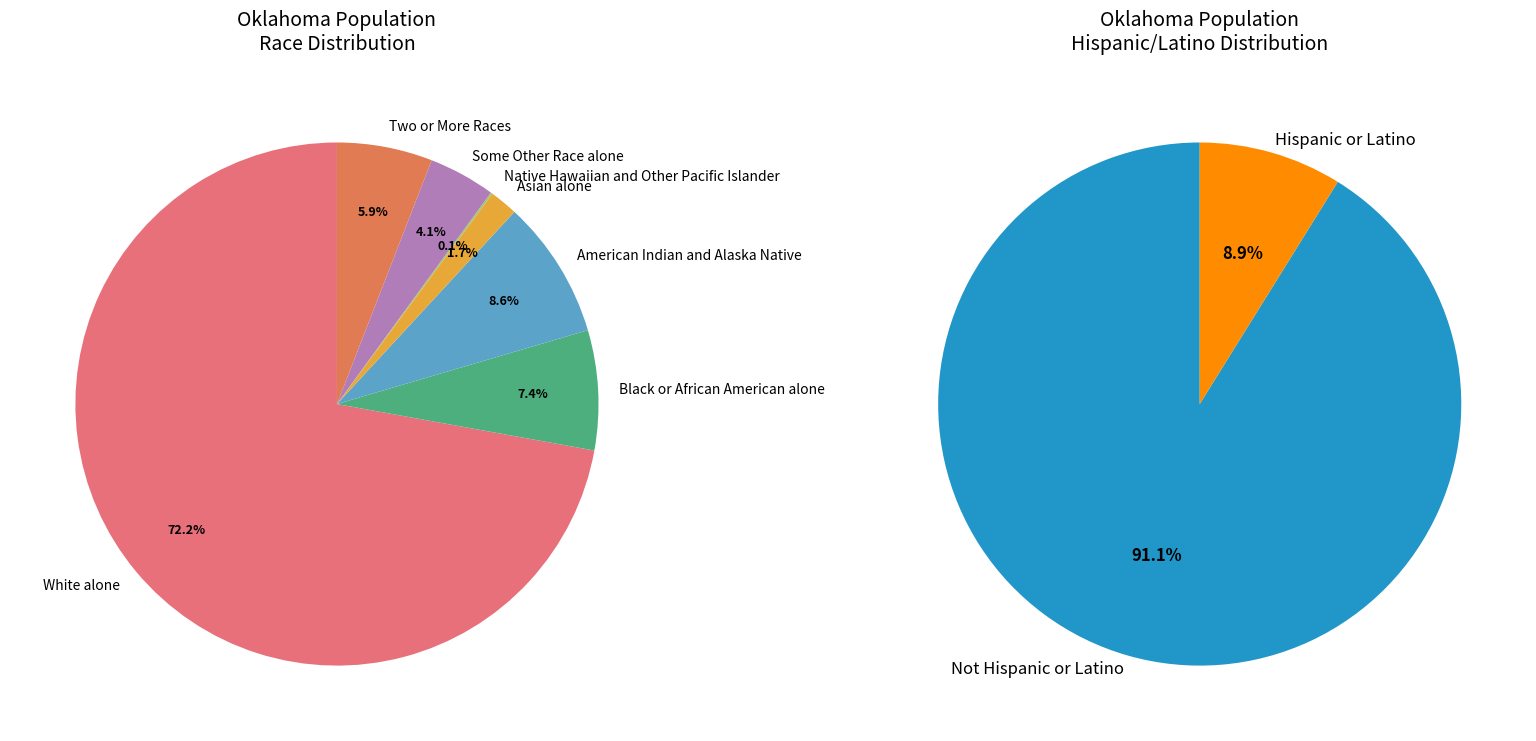

The Two or More Races slice represents 6% of the pie. True or false?

True